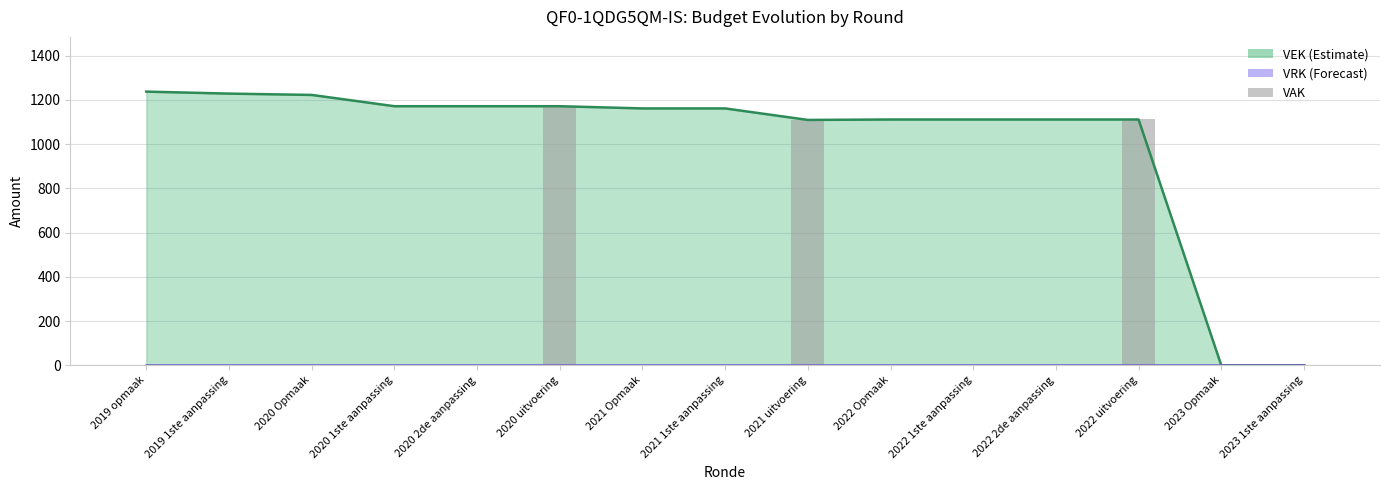

What is the label of the 2nd bar from the right?

2023 Opmaak